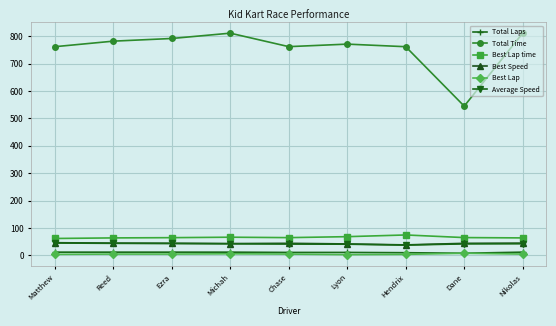

Which series has the largest range (max minus min)?

Total Time